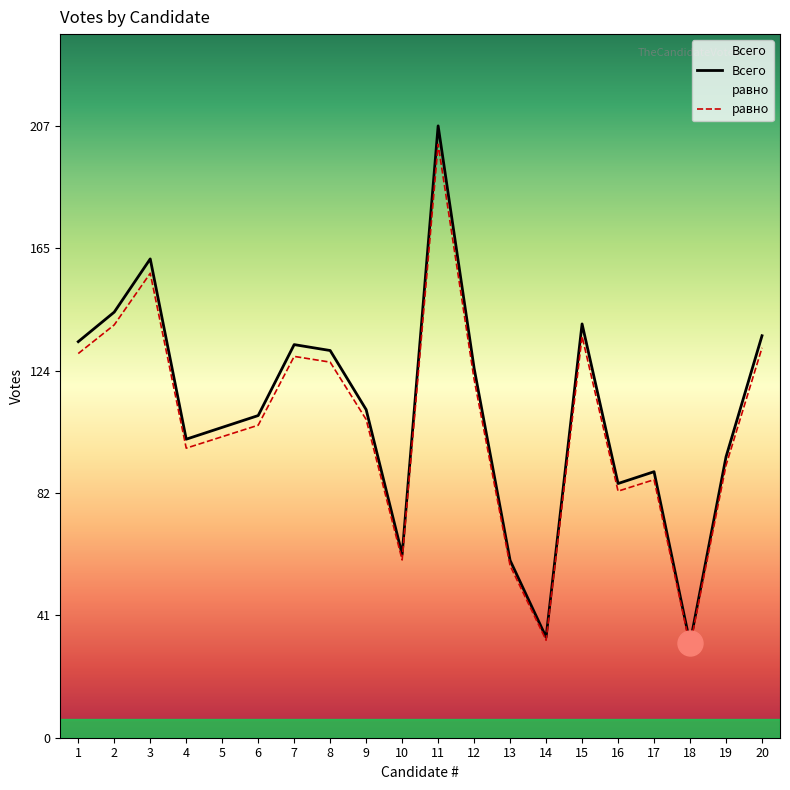

Which series has the largest total across all categories?

Всего